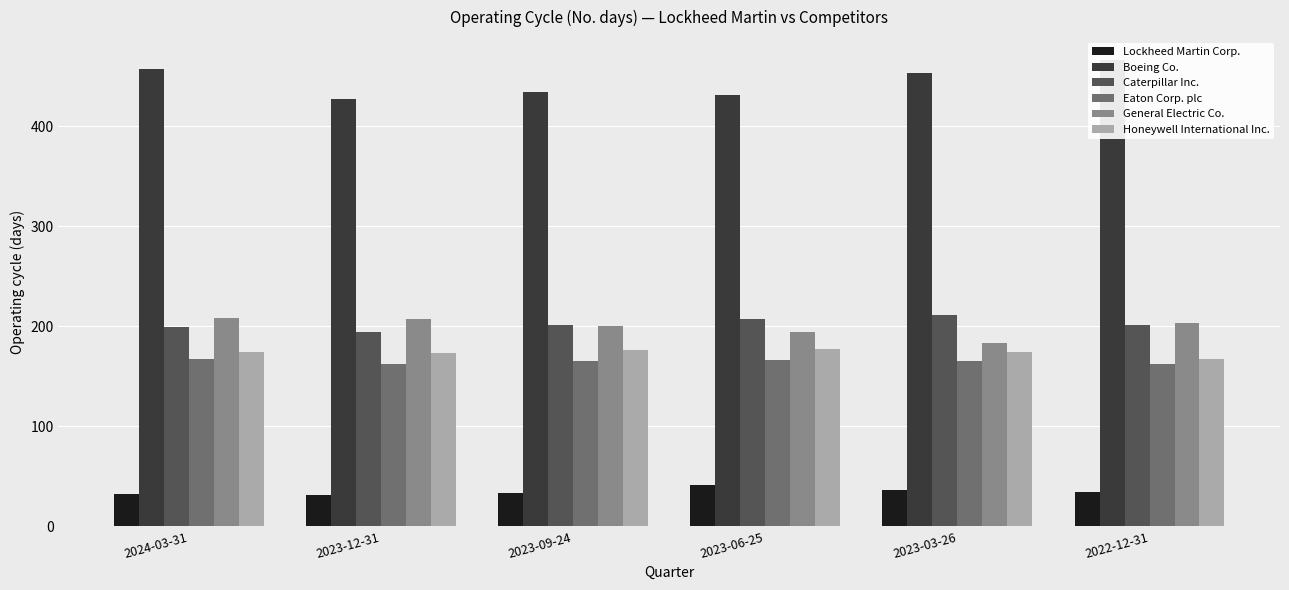

What is the value of the Honeywell International Inc. bar at the 5th from the left?

174